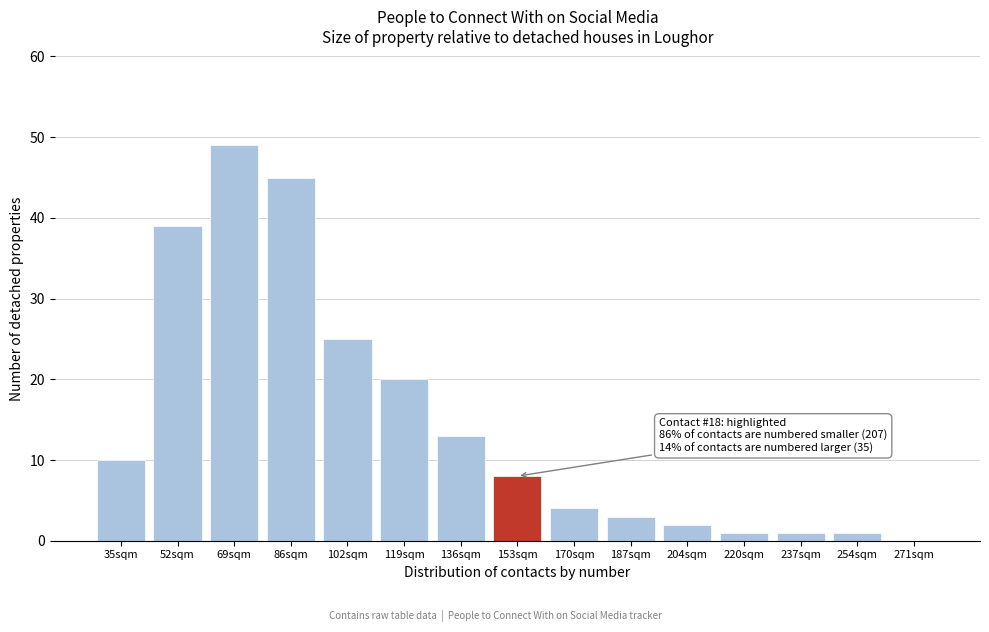

Reading left to right, transcribe all the data shown in this chart.

35sqm=10	52sqm=39	69sqm=49	86sqm=45	102sqm=25	119sqm=20	136sqm=13	153sqm=8	170sqm=4	187sqm=3	204sqm=2	220sqm=1	237sqm=1	254sqm=1	271sqm=0